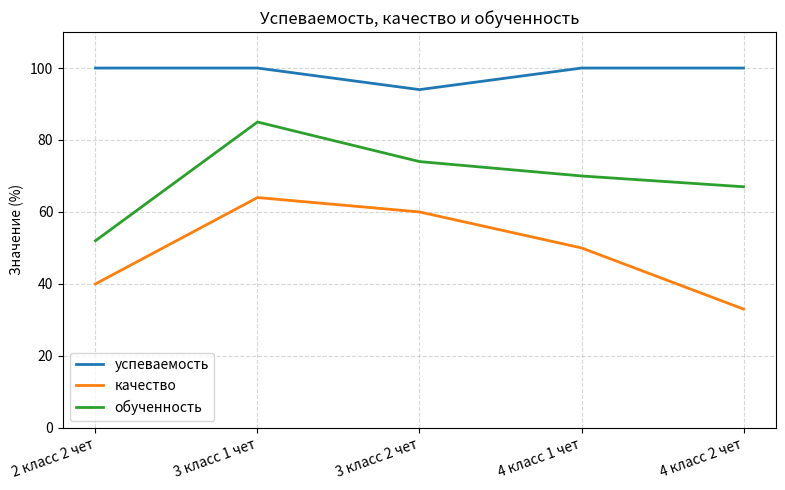

Which series has the largest range (max minus min)?

обученность